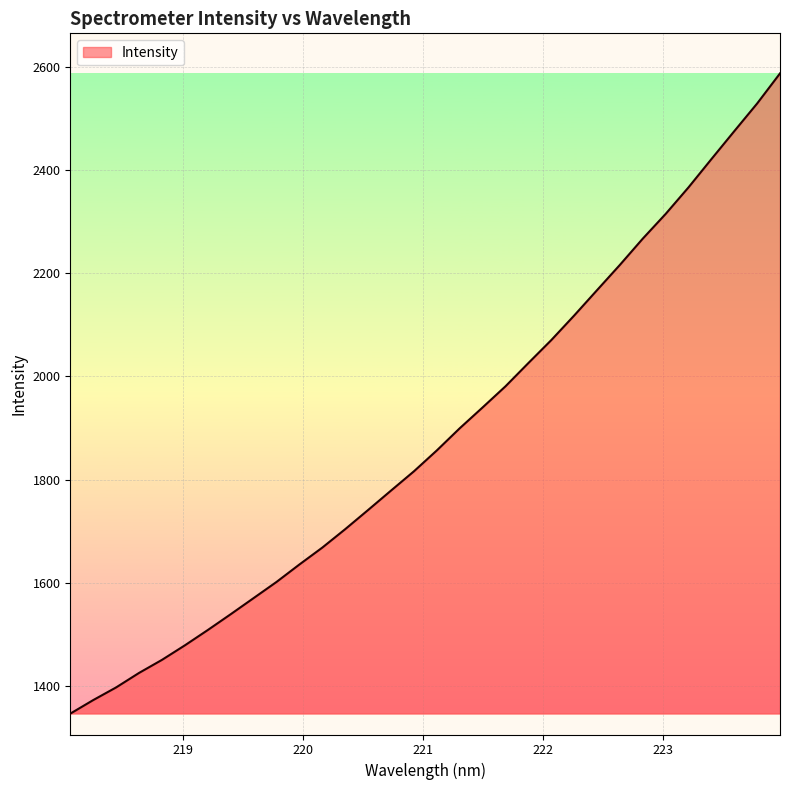

How many distinct data groups are displayed?

1